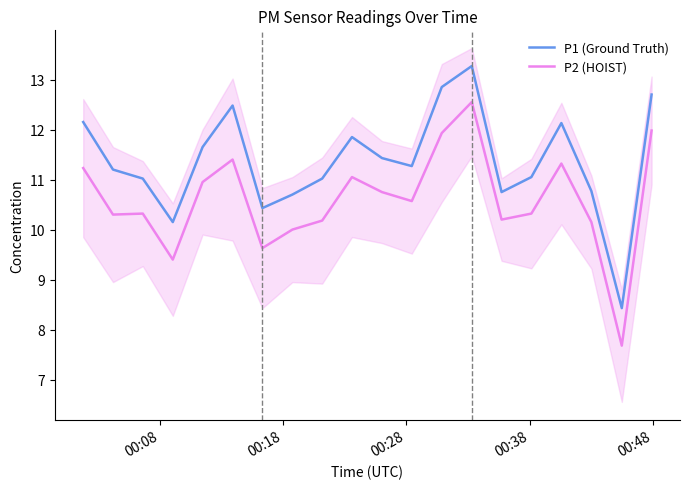

What is the difference between the maximum and second lowest values in the P1 (Ground Truth) series?

3.1